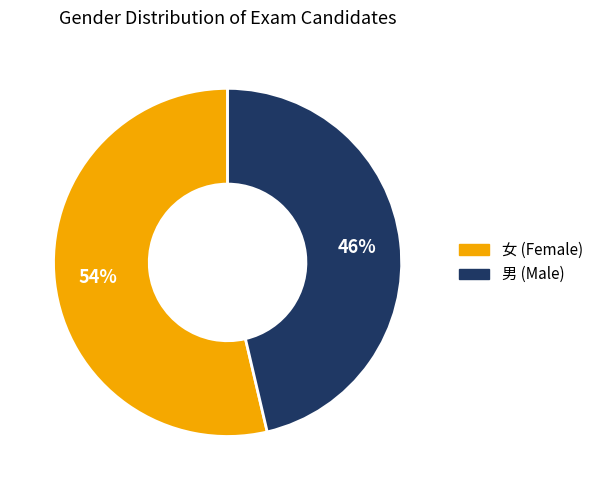

How many slices are in this pie chart?

2